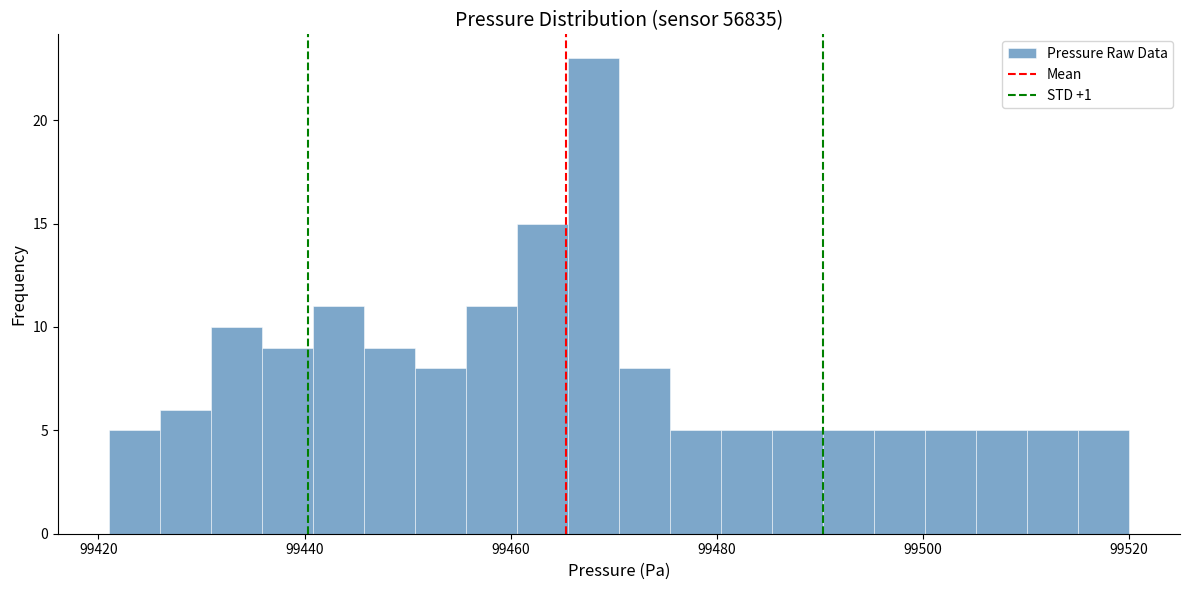

Read against the x-axis, roughly where is the centre of the tallest bar?

99468